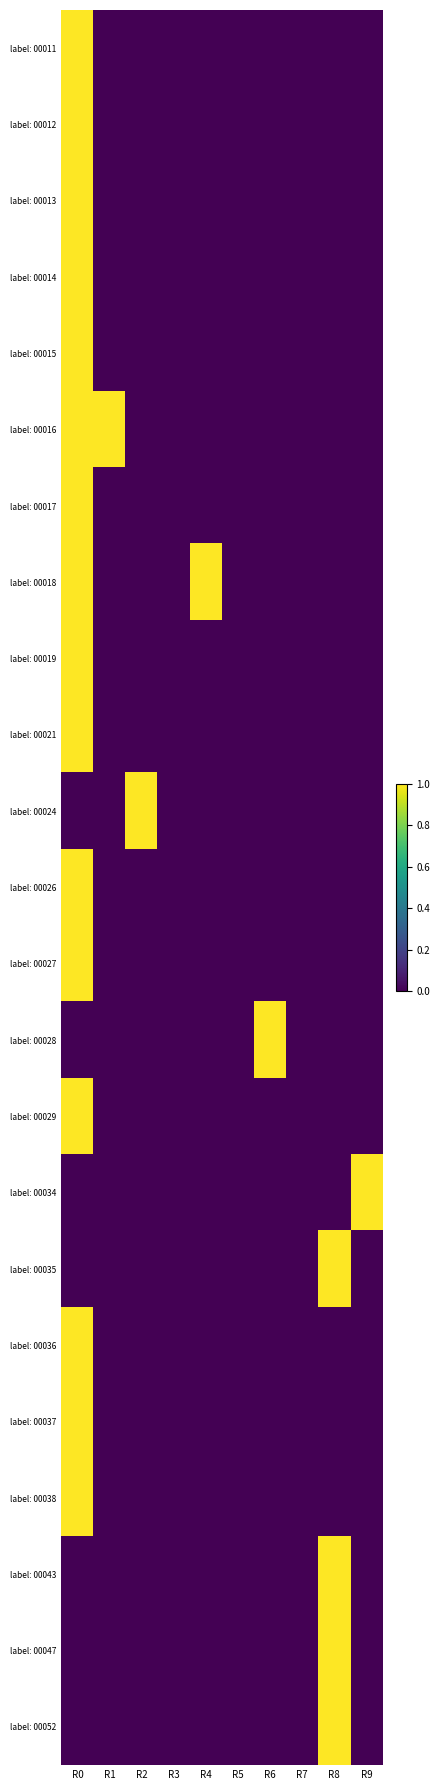

Reading left to right, transcribe all the data shown in this chart.

label: 00011: R0=1	R1=0	R2=0	R3=0	R4=0	R5=0	R6=0	R7=0	R8=0	R9=0
label: 00012: R0=1	R1=0	R2=0	R3=0	R4=0	R5=0	R6=0	R7=0	R8=0	R9=0
label: 00013: R0=1	R1=0	R2=0	R3=0	R4=0	R5=0	R6=0	R7=0	R8=0	R9=0
label: 00014: R0=1	R1=0	R2=0	R3=0	R4=0	R5=0	R6=0	R7=0	R8=0	R9=0
label: 00015: R0=1	R1=0	R2=0	R3=0	R4=0	R5=0	R6=0	R7=0	R8=0	R9=0
label: 00016: R0=1	R1=1	R2=0	R3=0	R4=0	R5=0	R6=0	R7=0	R8=0	R9=0
label: 00017: R0=1	R1=0	R2=0	R3=0	R4=0	R5=0	R6=0	R7=0	R8=0	R9=0
label: 00018: R0=1	R1=0	R2=0	R3=0	R4=1	R5=0	R6=0	R7=0	R8=0	R9=0
label: 00019: R0=1	R1=0	R2=0	R3=0	R4=0	R5=0	R6=0	R7=0	R8=0	R9=0
label: 00021: R0=1	R1=0	R2=0	R3=0	R4=0	R5=0	R6=0	R7=0	R8=0	R9=0
label: 00024: R0=0	R1=0	R2=1	R3=0	R4=0	R5=0	R6=0	R7=0	R8=0	R9=0
label: 00026: R0=1	R1=0	R2=0	R3=0	R4=0	R5=0	R6=0	R7=0	R8=0	R9=0
label: 00027: R0=1	R1=0	R2=0	R3=0	R4=0	R5=0	R6=0	R7=0	R8=0	R9=0
label: 00028: R0=0	R1=0	R2=0	R3=0	R4=0	R5=0	R6=1	R7=0	R8=0	R9=0
label: 00029: R0=1	R1=0	R2=0	R3=0	R4=0	R5=0	R6=0	R7=0	R8=0	R9=0
label: 00034: R0=0	R1=0	R2=0	R3=0	R4=0	R5=0	R6=0	R7=0	R8=0	R9=1
label: 00035: R0=0	R1=0	R2=0	R3=0	R4=0	R5=0	R6=0	R7=0	R8=1	R9=0
label: 00036: R0=1	R1=0	R2=0	R3=0	R4=0	R5=0	R6=0	R7=0	R8=0	R9=0
label: 00037: R0=1	R1=0	R2=0	R3=0	R4=0	R5=0	R6=0	R7=0	R8=0	R9=0
label: 00038: R0=1	R1=0	R2=0	R3=0	R4=0	R5=0	R6=0	R7=0	R8=0	R9=0
label: 00043: R0=0	R1=0	R2=0	R3=0	R4=0	R5=0	R6=0	R7=0	R8=1	R9=0
label: 00047: R0=0	R1=0	R2=0	R3=0	R4=0	R5=0	R6=0	R7=0	R8=1	R9=0
label: 00052: R0=0	R1=0	R2=0	R3=0	R4=0	R5=0	R6=0	R7=0	R8=1	R9=0